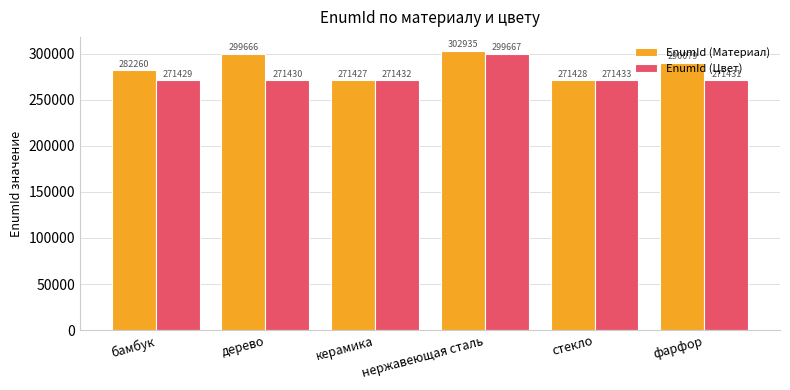

Reading left to right, transcribe all the data shown in this chart.

EnumId (Материал): бамбук=282260	дерево=299666	керамика=271427	нержавеющая сталь=302935	стекло=271428	фарфор=290079
EnumId (Цвет): бамбук=271429	дерево=271430	керамика=271432	нержавеющая сталь=299667	стекло=271433	фарфор=271431